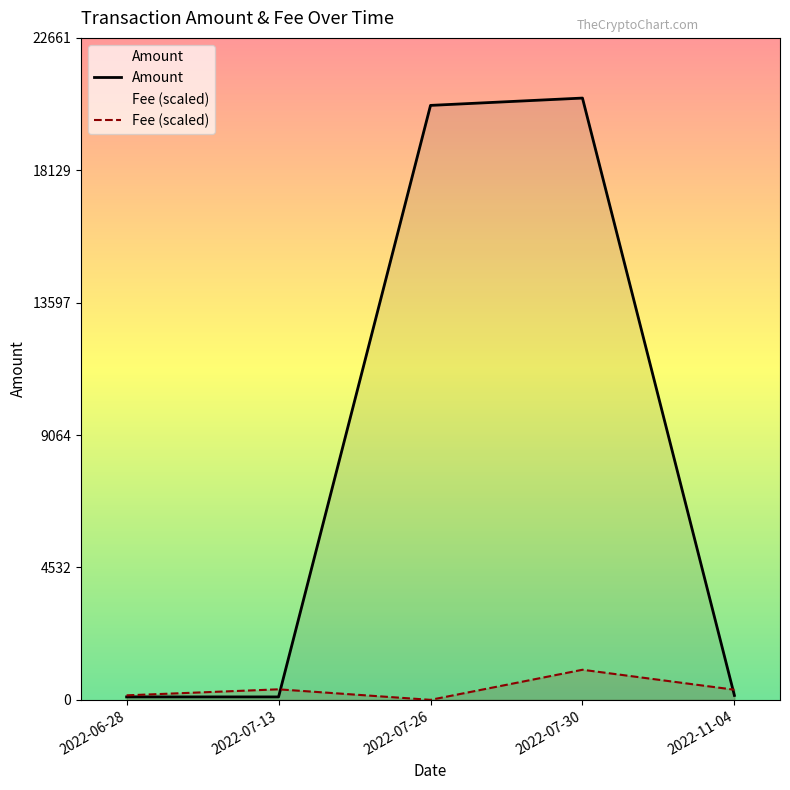

Which series has the widest spread of values?

Amount